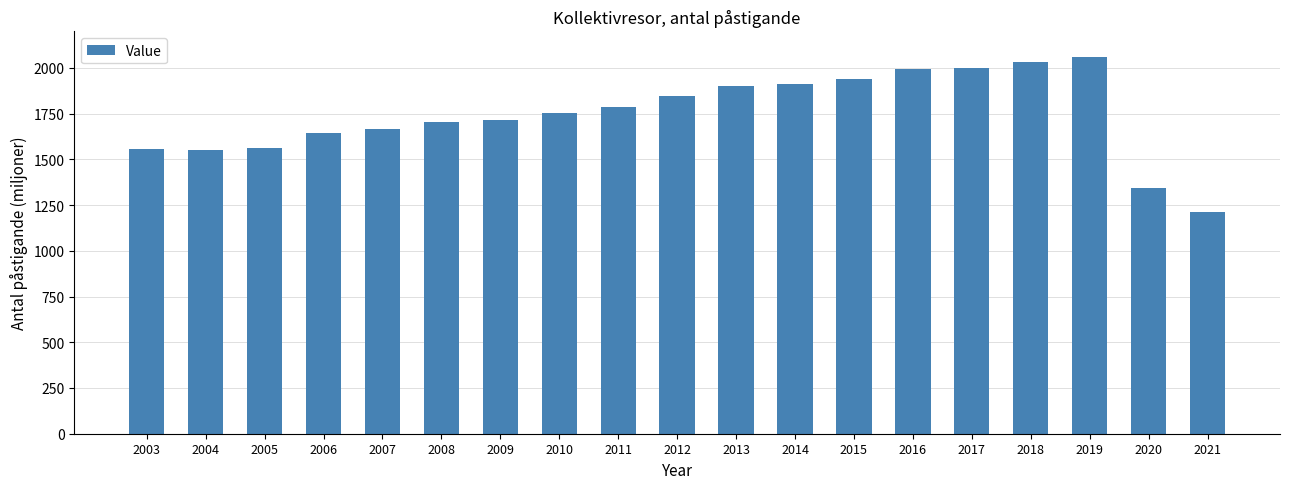

What is the value of the 14th bar from the left?

1993